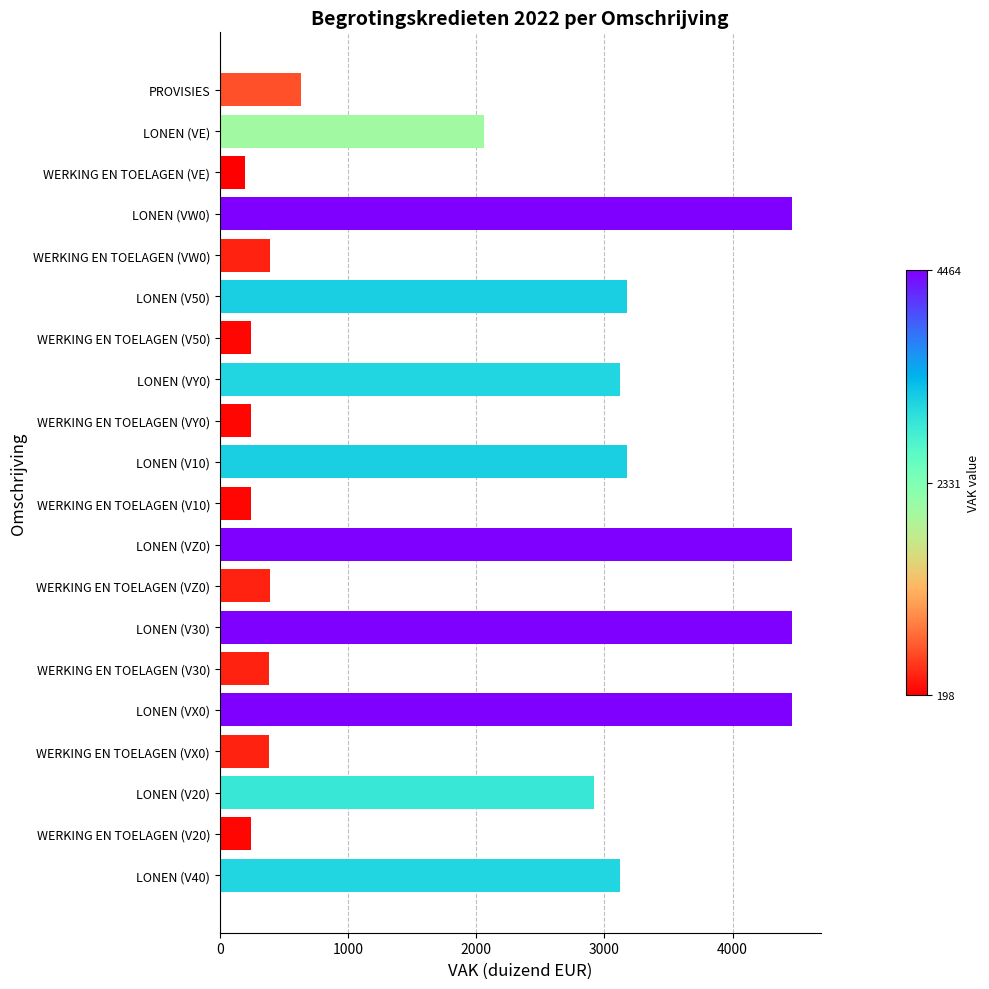

What is the sum of the values at LONEN (VE) and WERKING EN TOELAGEN (V20)?

2304